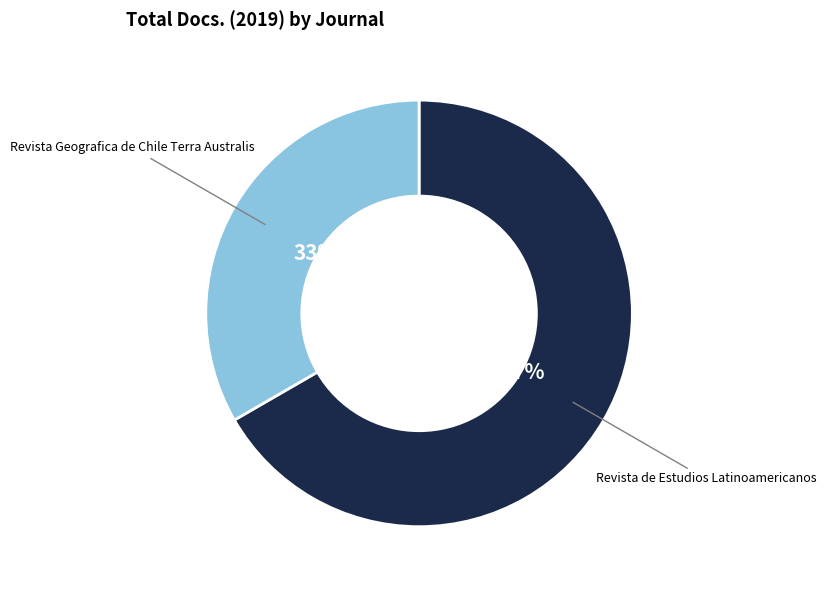

To the nearest percent, what is the average slice percentage?

50%